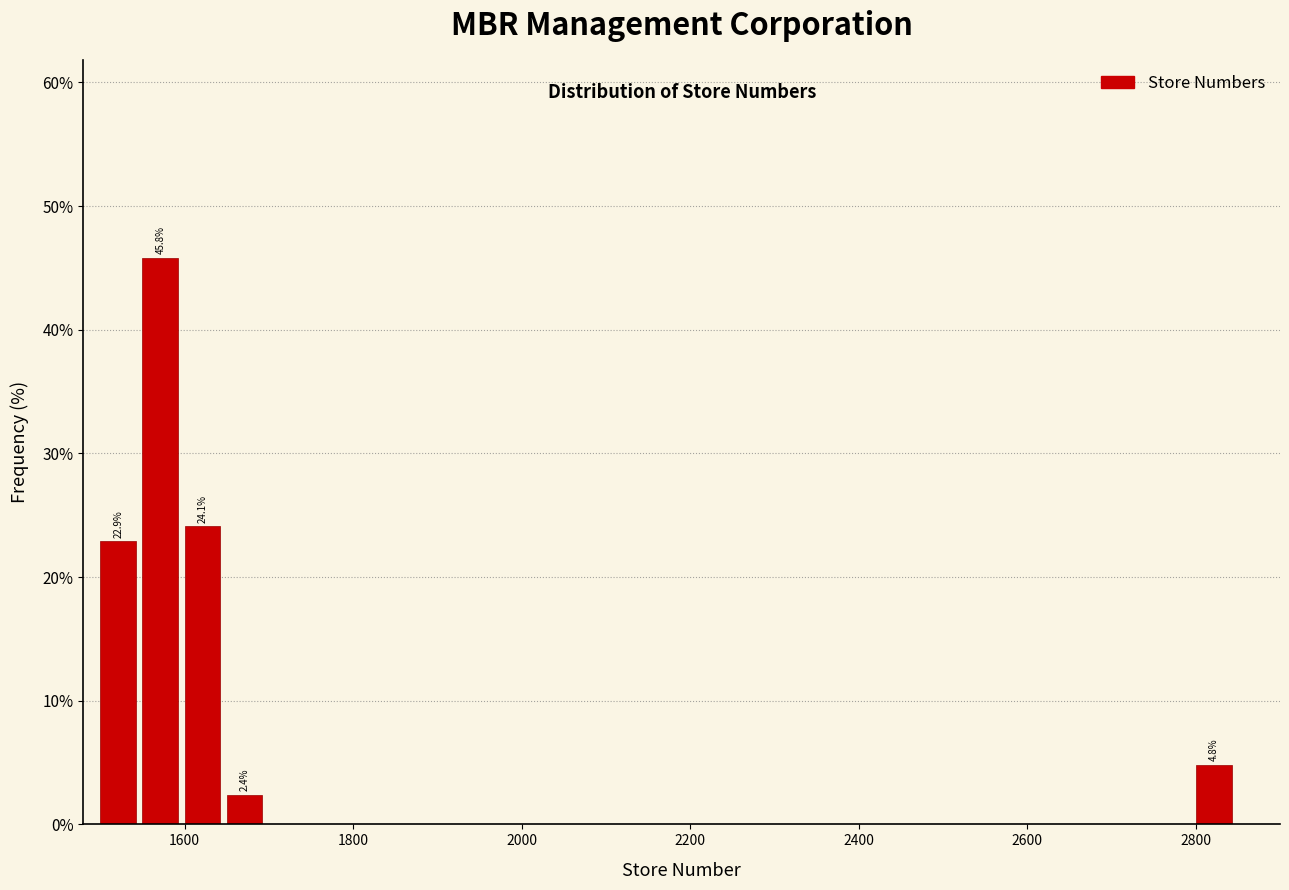

Around what value on the x-axis is the tallest bar? Give the approximate position of its centre, as read against the axis.

1580